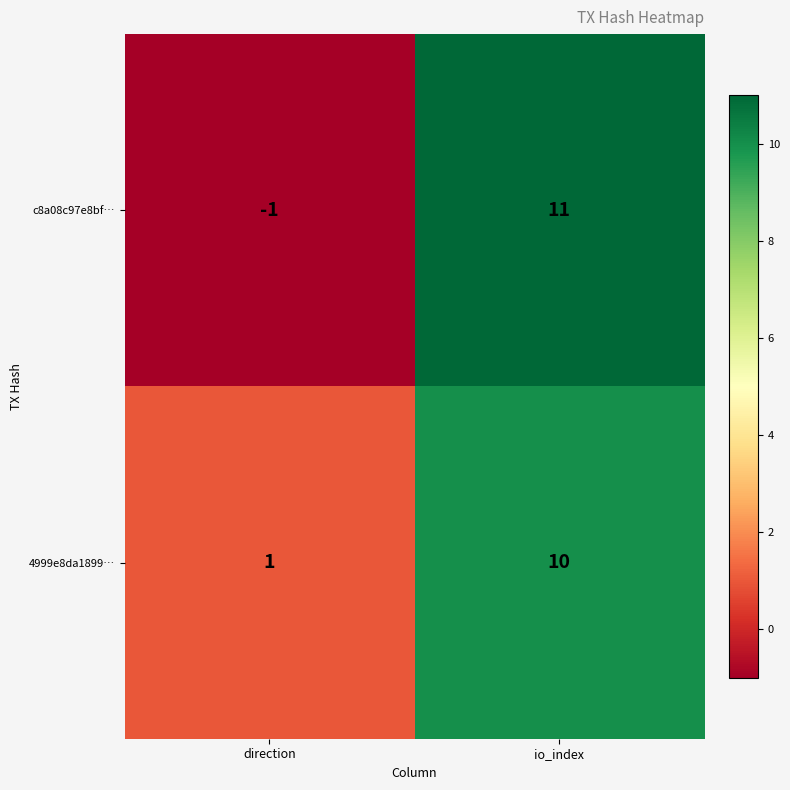

Which category has the lowest value across all series?

direction